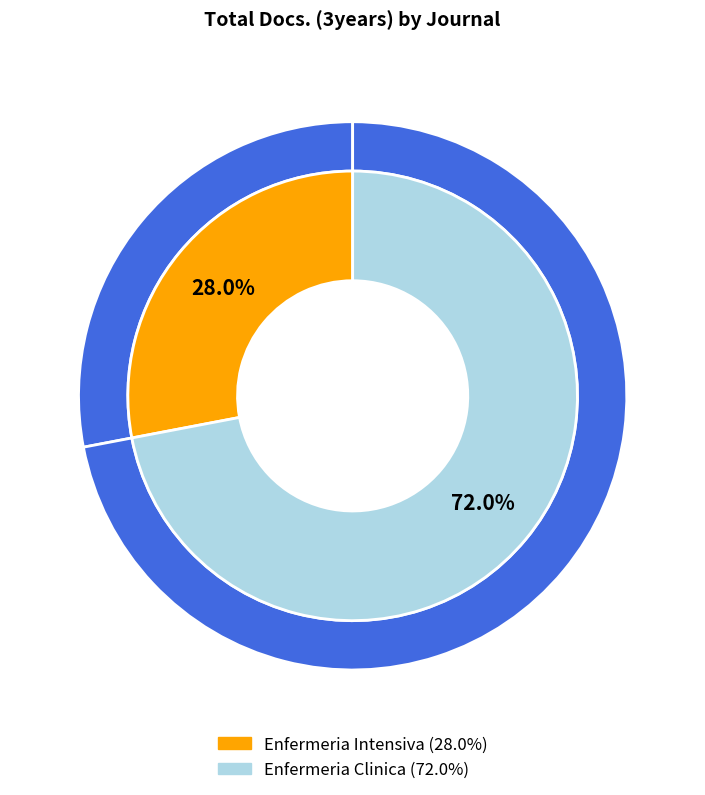

Which slice is the smallest?

Enfermeria Intensiva